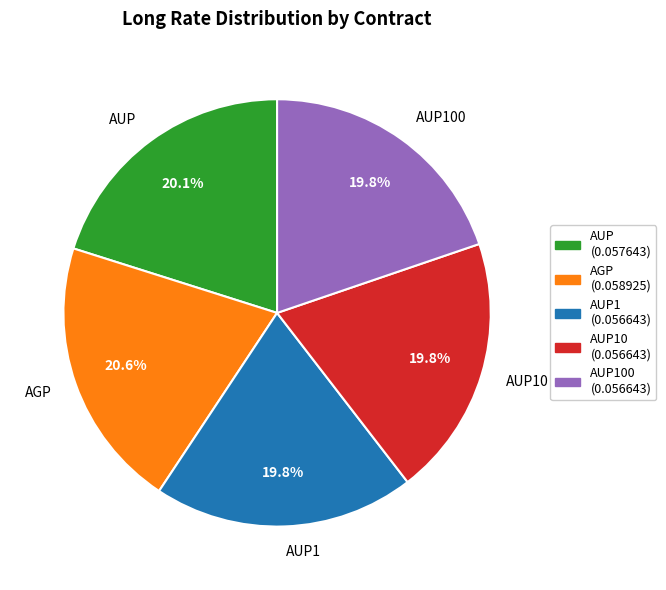

Which category has the biggest portion of the pie?

AGP